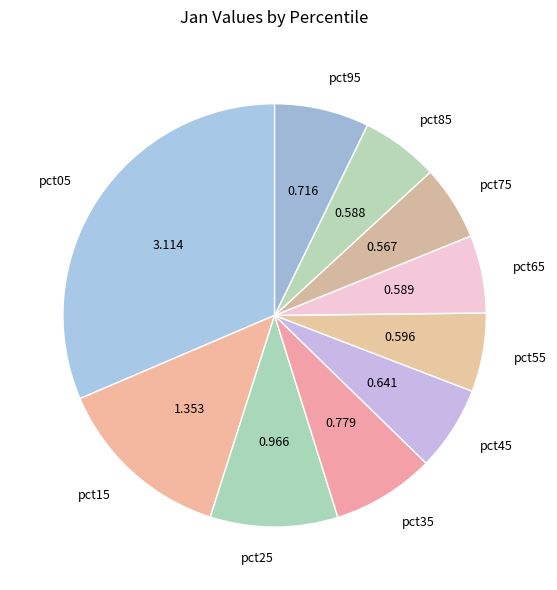

Combined, do pct45 and pct25 account for over 50%?

No